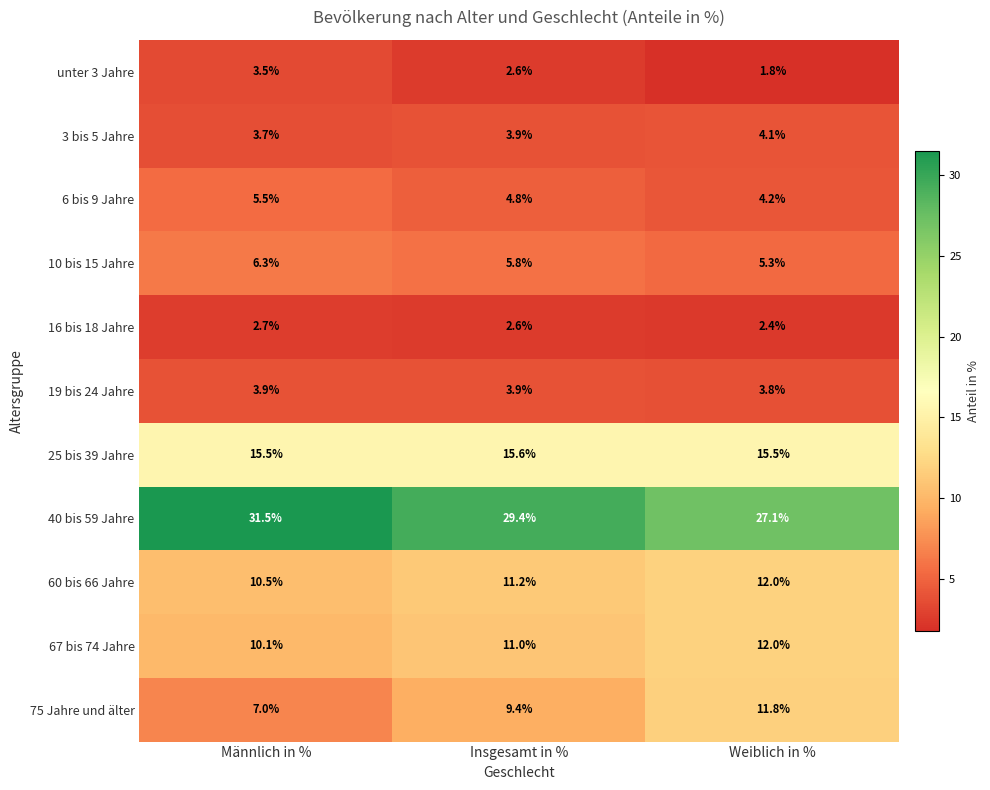

Which series changed the most between Insgesamt in % and Weiblich in %?

75 Jahre und älter